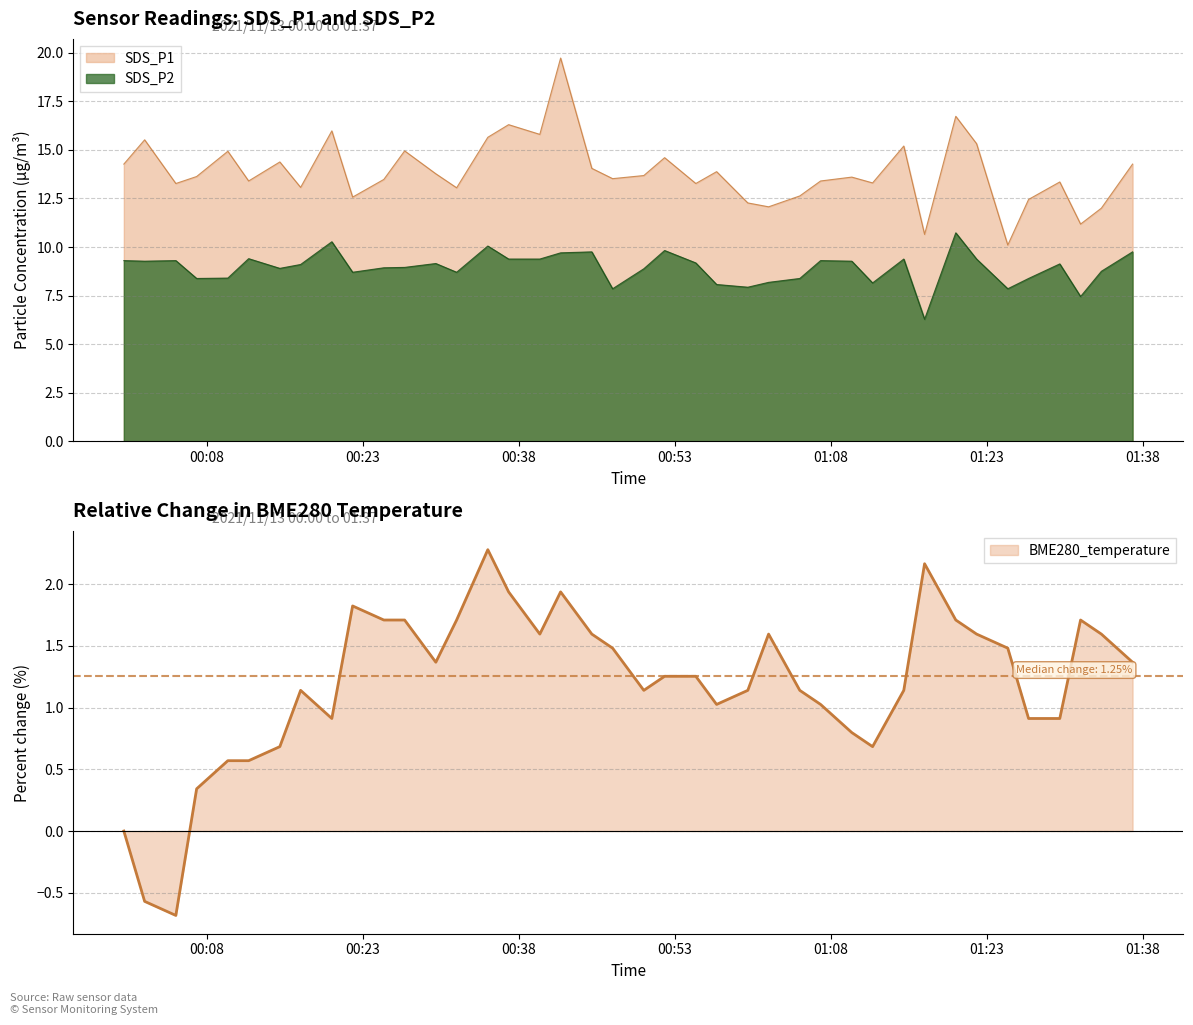

How many series are shown in this chart?

3